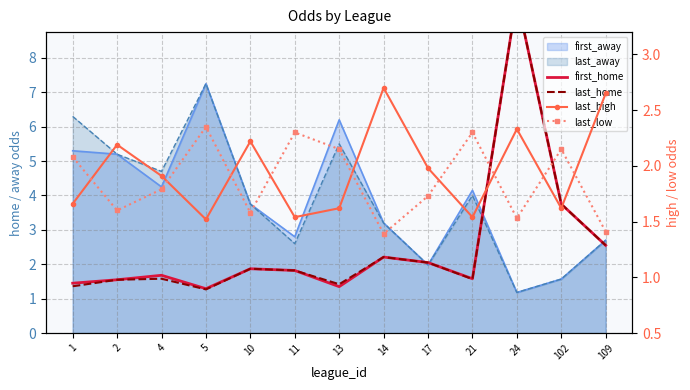

How many categories are shown in the chart?

13